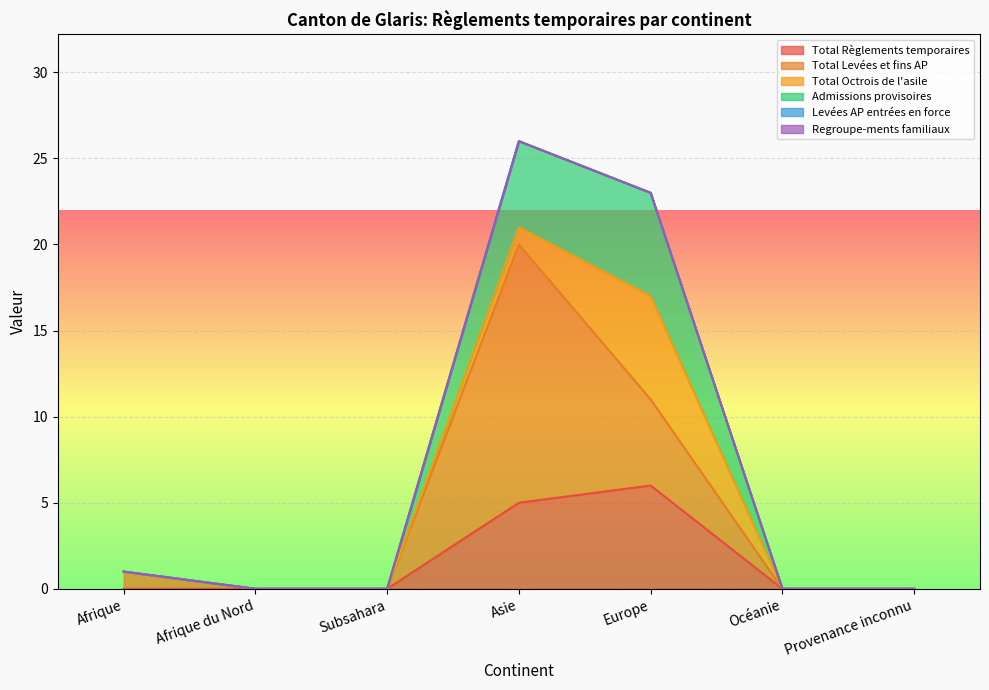

How many times do Total Octrois de l'asile and Total Levées et fins AP cross each other?

1